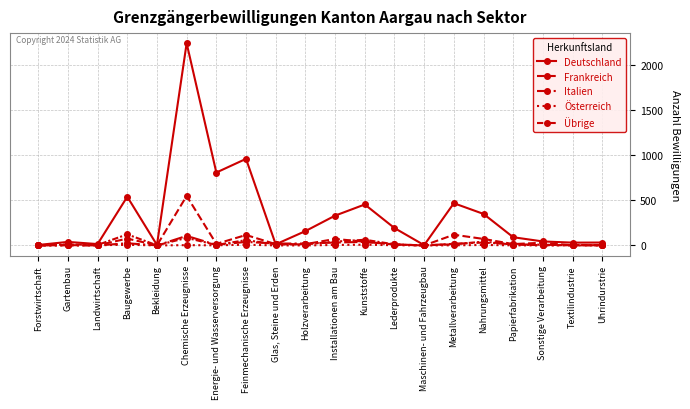

How many data points in Übrige are less than 12?

9